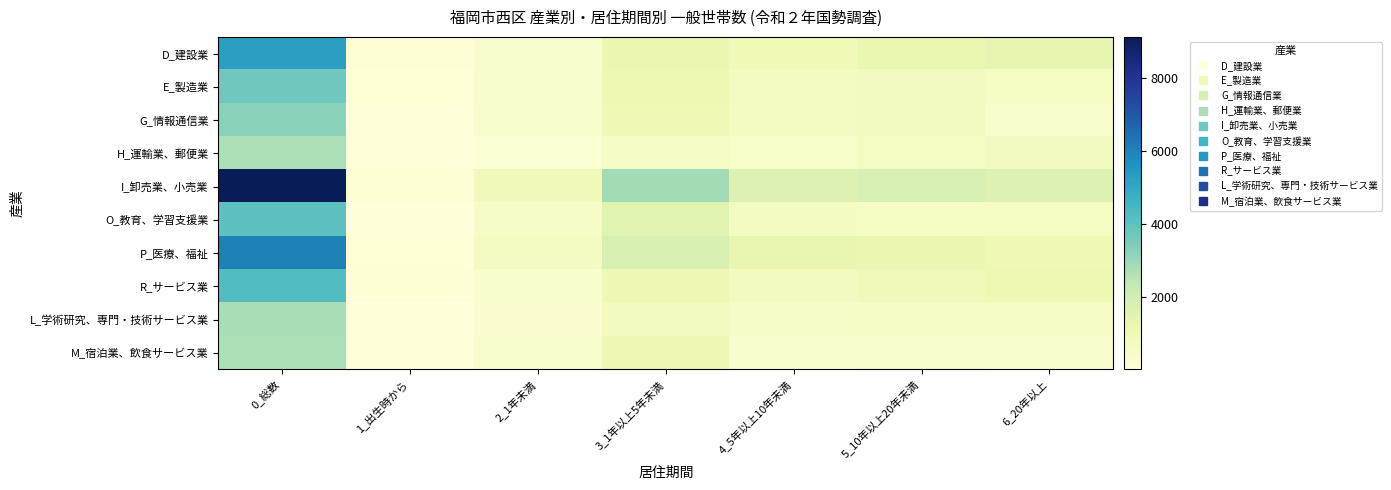

Reading left to right, transcribe all the data shown in this chart.

D_建設業: 0_総数=5250	1_出生時から=132	2_1年未満=394	3_1年以上5年未満=1169	4_5年以上10年未満=968	5_10年以上20年未満=1242	6_20年以上=1338
E_製造業: 0_総数=3686	1_出生時から=66	2_1年未満=388	3_1年以上5年未満=1111	4_5年以上10年未満=711	5_10年以上20年未満=757	6_20年以上=645
G_情報通信業: 0_総数=3278	1_出生時から=22	2_1年未満=352	3_1年以上5年未満=1036	4_5年以上10年未満=669	5_10年以上20年未満=761	6_20年以上=438
H_運輸業、郵便業: 0_総数=2698	1_出生時から=53	2_1年未満=172	3_1年以上5年未満=587	4_5年以上10年未満=487	5_10年以上20年未満=644	6_20年以上=744
I_卸売業、小売業: 0_総数=9124	1_出生時から=162	2_1年未満=891	3_1年以上5年未満=2849	4_5年以上10年未満=1677	5_10年以上20年未満=1829	6_20年以上=1690
O_教育、学習支援業: 0_総数=4075	1_出生時から=40	2_1年未満=541	3_1年以上5年未満=1519	4_5年以上10年未満=689	5_10年以上20年未満=640	6_20年以上=642
P_医療、福祉: 0_総数=6058	1_出生時から=66	2_1年未満=671	3_1年以上5年未満=1772	4_5年以上10年未満=1286	5_10年以上20年未満=1224	6_20年以上=1031
R_サービス業: 0_総数=4249	1_出生時から=96	2_1年未満=317	3_1年以上5年未満=1088	4_5年以上10年未満=749	5_10年以上20年未満=884	6_20年以上=1104
L_学術研究、専門・技術サービス業: 0_総数=2764	1_出生時から=25	2_1年未満=263	3_1年以上5年未満=741	4_5年以上10年未満=539	5_10年以上20年未満=602	6_20年以上=590
M_宿泊業、飲食サービス業: 0_総数=2705	1_出生時から=32	2_1年未満=348	3_1年以上5年未満=1069	4_5年以上10年未満=408	5_10年以上20年未満=427	6_20年以上=413